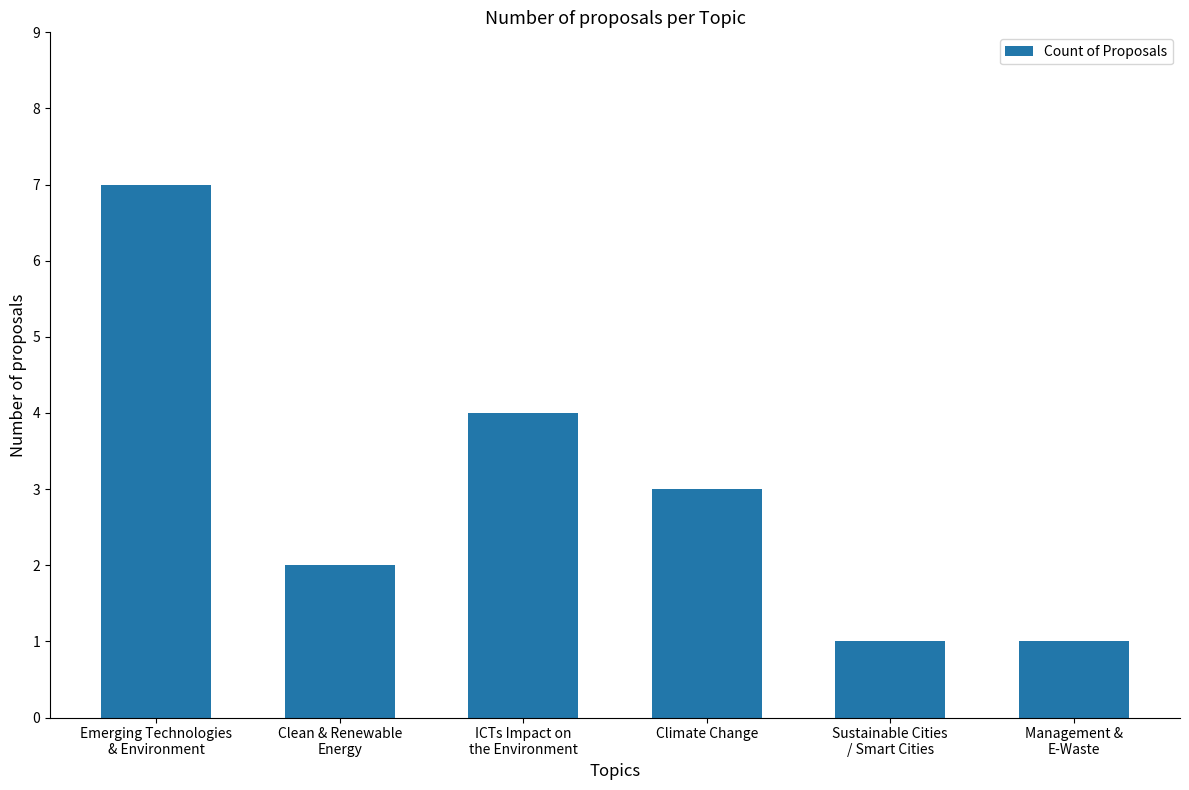

What is the difference between the values at Climate Change and Management &
E-Waste?

2